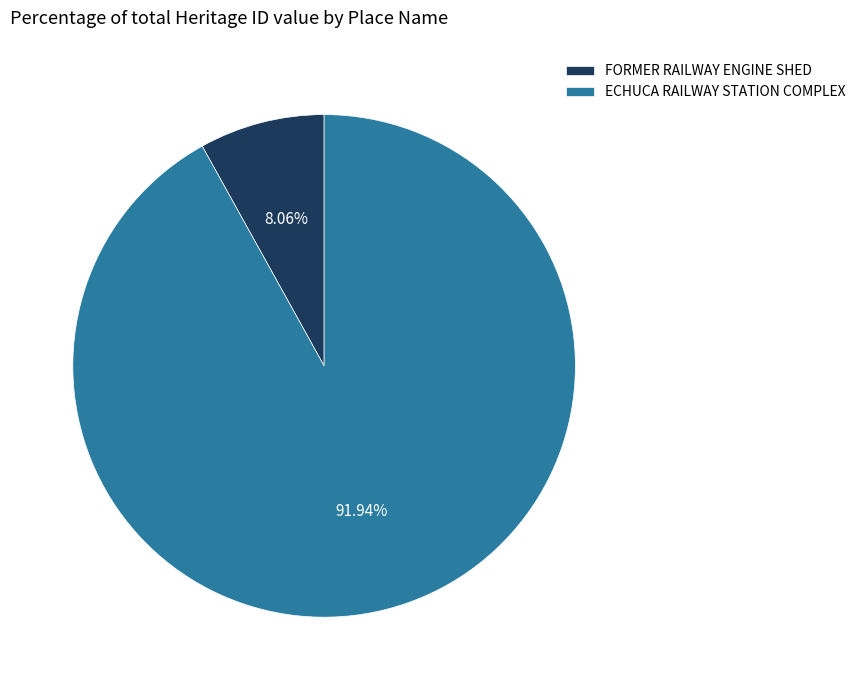

How many segments does this pie chart have?

2